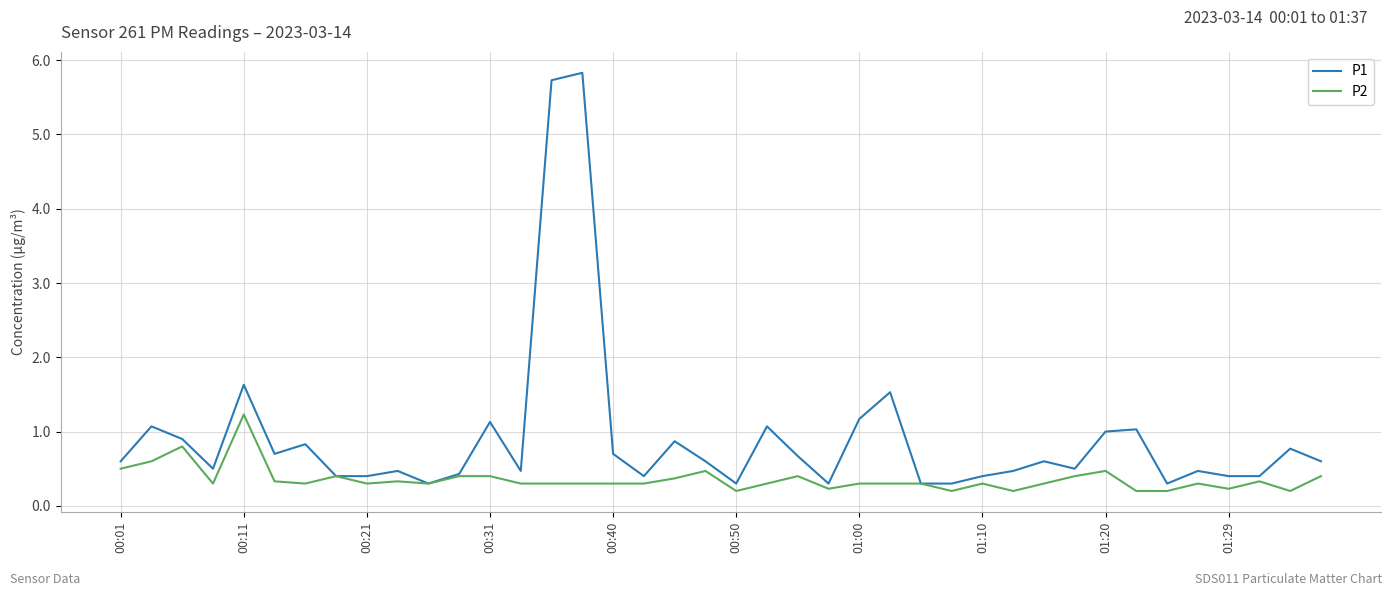

Rank the series by their maximum value, from highest to lowest.

P1, P2